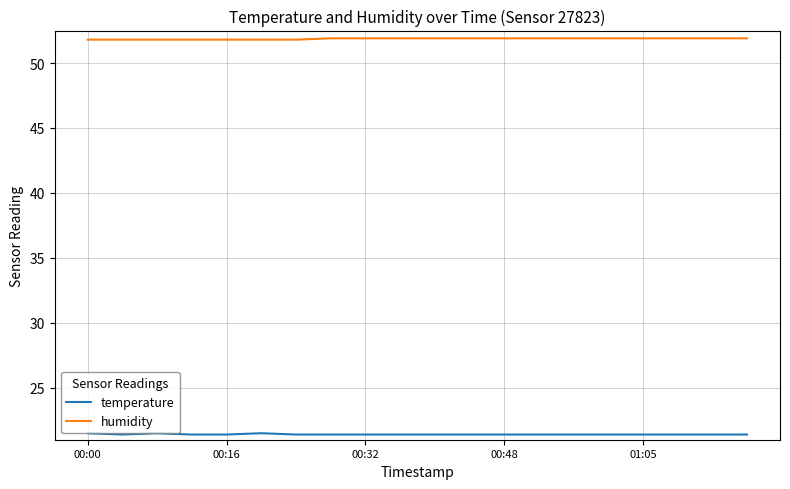

What is the minimum value for temperature?

21.4